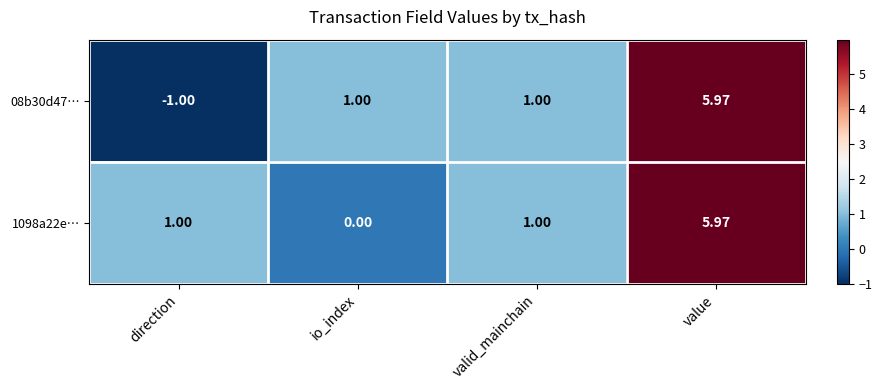

What is the spread (max minus min) of values at direction?

2.0